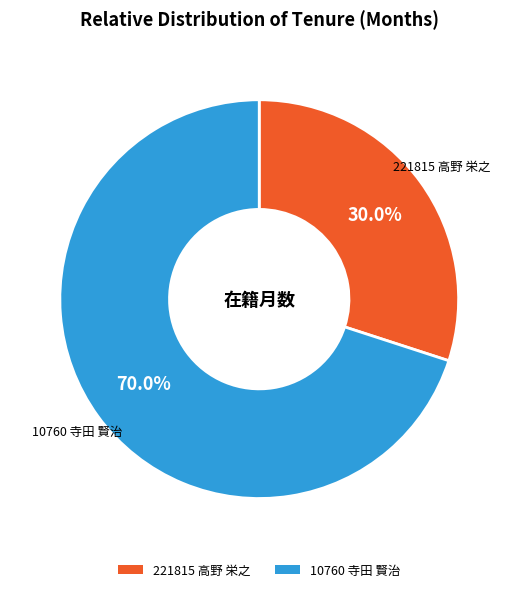

How many segments does this pie chart have?

2